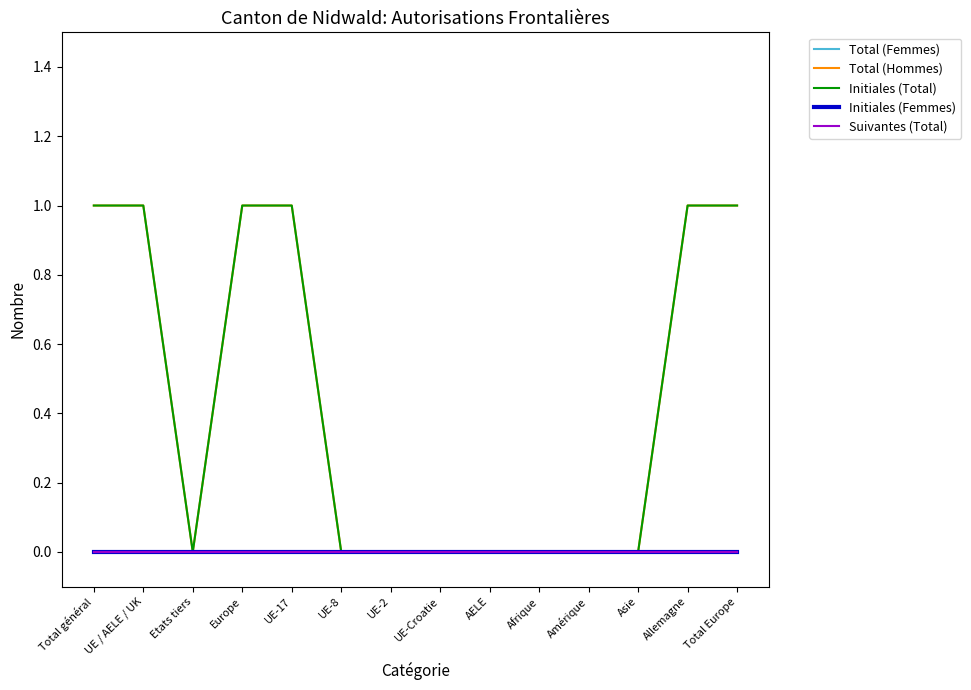

What is the greatest value displayed?

1